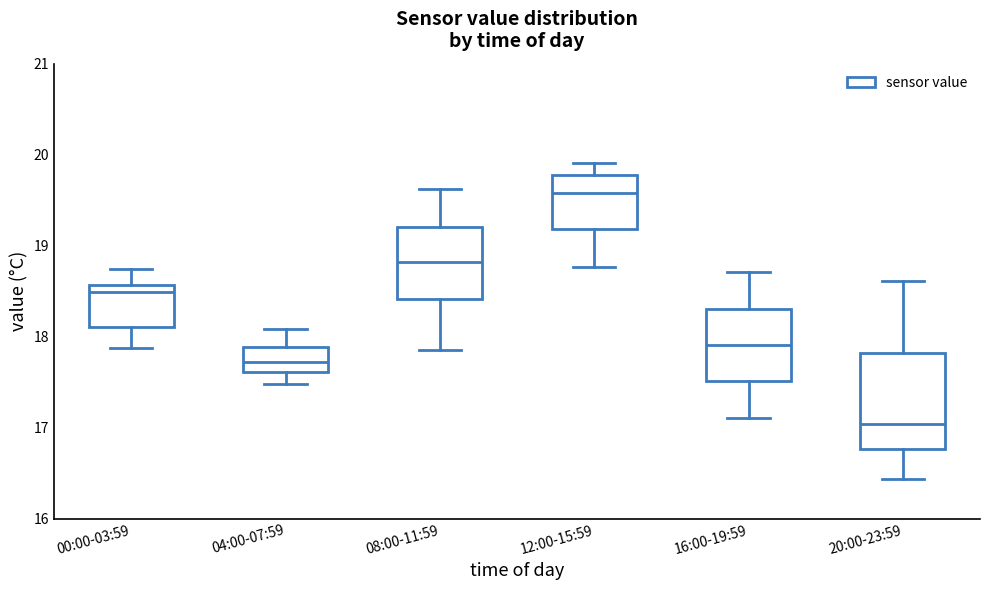

Which box's median line is the lowest?

20:00-23:59